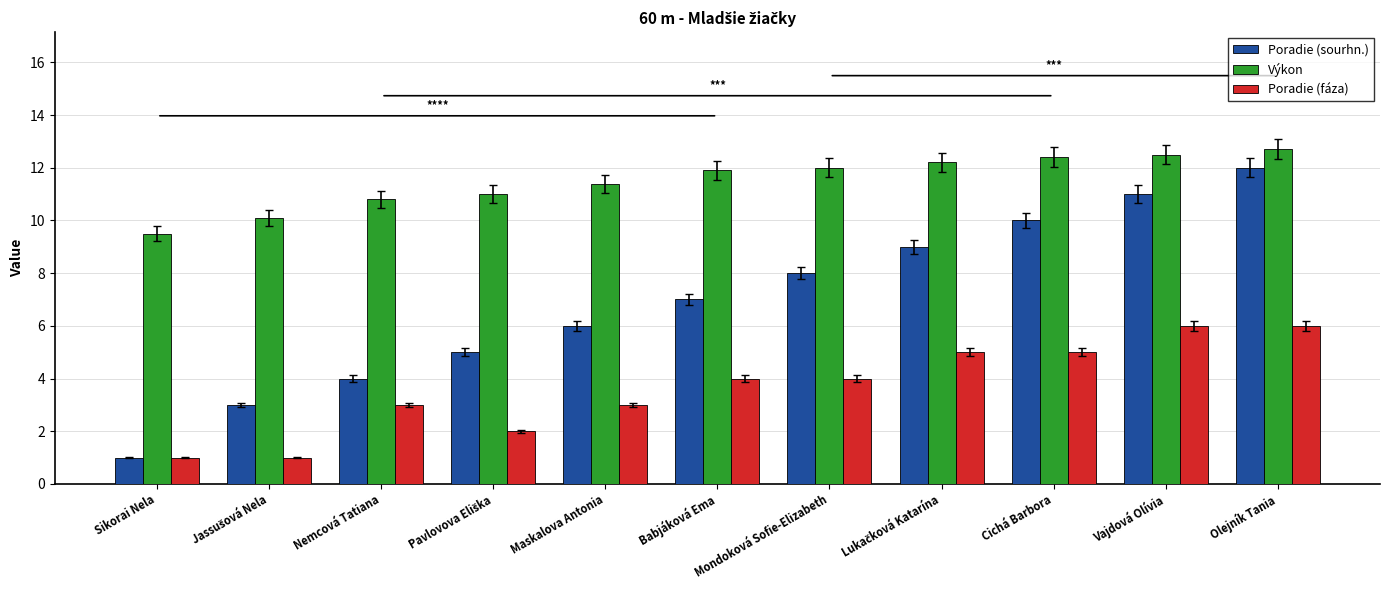

Which label corresponds to the largest value in the chart?

Olejník Tania